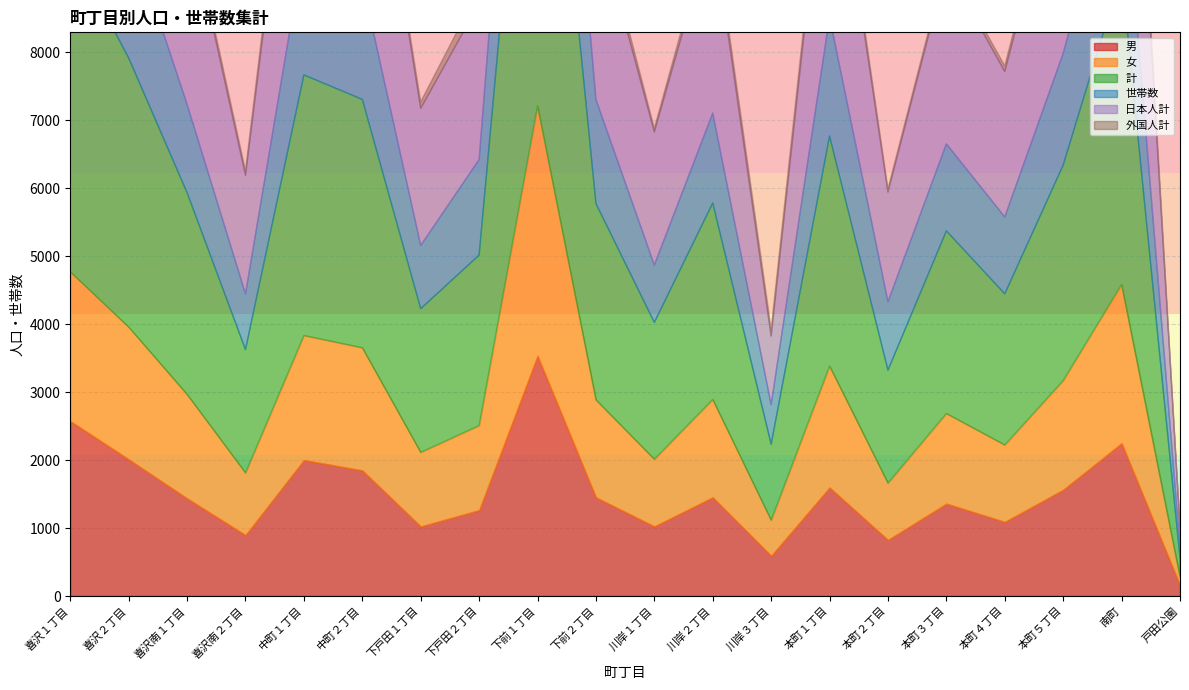

What is the average value of the 男 series?

1497